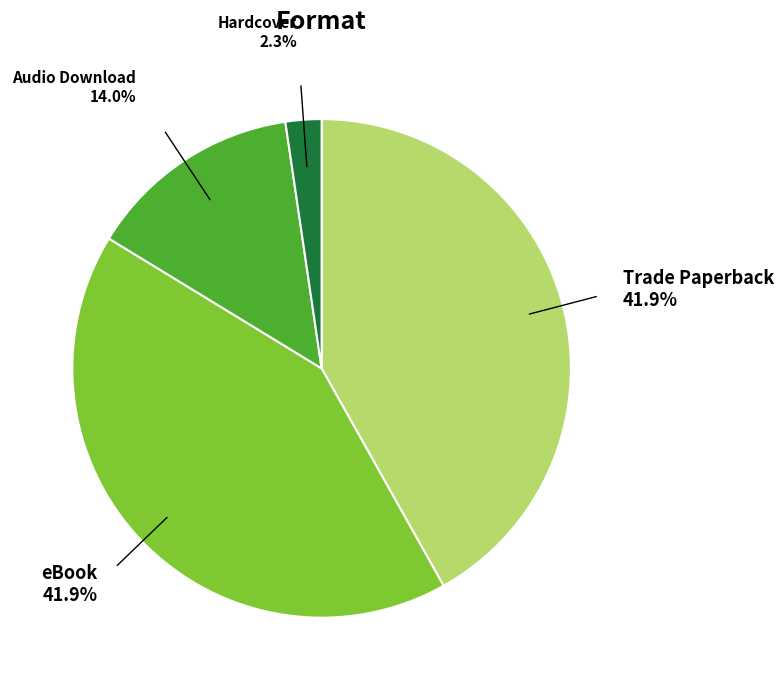

How many segments does this pie chart have?

4